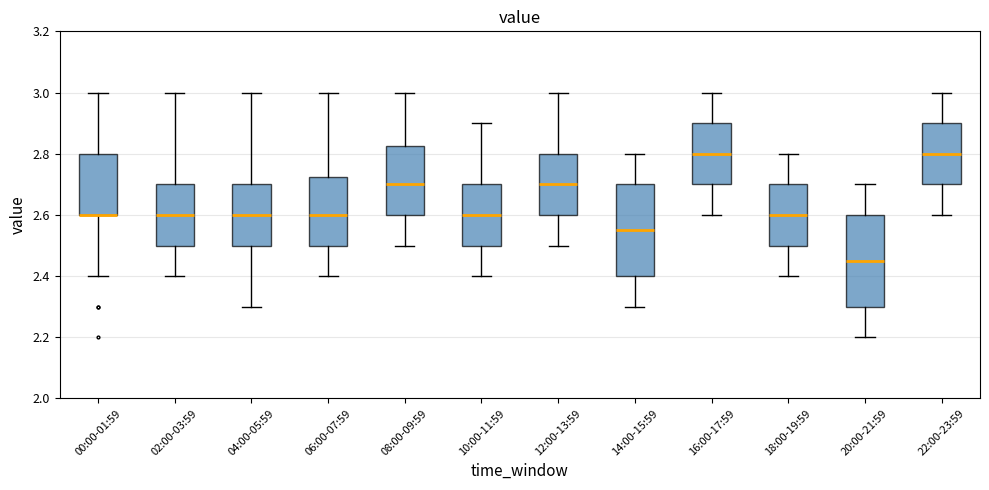

Reading left to right, transcribe this box plot: for each box, give where its median line is, the range the box spans, and where its two whiskers end, as read against the y-axis. The values are not printed on the chart, so give them approximately, as read against the axis.

00:00-01:59: median 2.60 (drawn on the box's lower edge), box 2.60 to 2.80, whiskers 2.40 to 3.00
02:00-03:59: median 2.60, box 2.50 to 2.70, whiskers 2.40 to 3.00
04:00-05:59: median 2.60, box 2.50 to 2.70, whiskers 2.30 to 3.00
06:00-07:59: median 2.60, box 2.50 to 2.72, whiskers 2.40 to 3.00
08:00-09:59: median 2.70, box 2.60 to 2.82, whiskers 2.50 to 3.00
10:00-11:59: median 2.60, box 2.50 to 2.70, whiskers 2.40 to 2.90
12:00-13:59: median 2.70, box 2.60 to 2.80, whiskers 2.50 to 3.00
14:00-15:59: median 2.56, box 2.40 to 2.70, whiskers 2.30 to 2.80
16:00-17:59: median 2.80, box 2.70 to 2.90, whiskers 2.60 to 3.00
18:00-19:59: median 2.60, box 2.50 to 2.70, whiskers 2.40 to 2.80
20:00-21:59: median 2.46, box 2.30 to 2.60, whiskers 2.20 to 2.70
22:00-23:59: median 2.80, box 2.70 to 2.90, whiskers 2.60 to 3.00